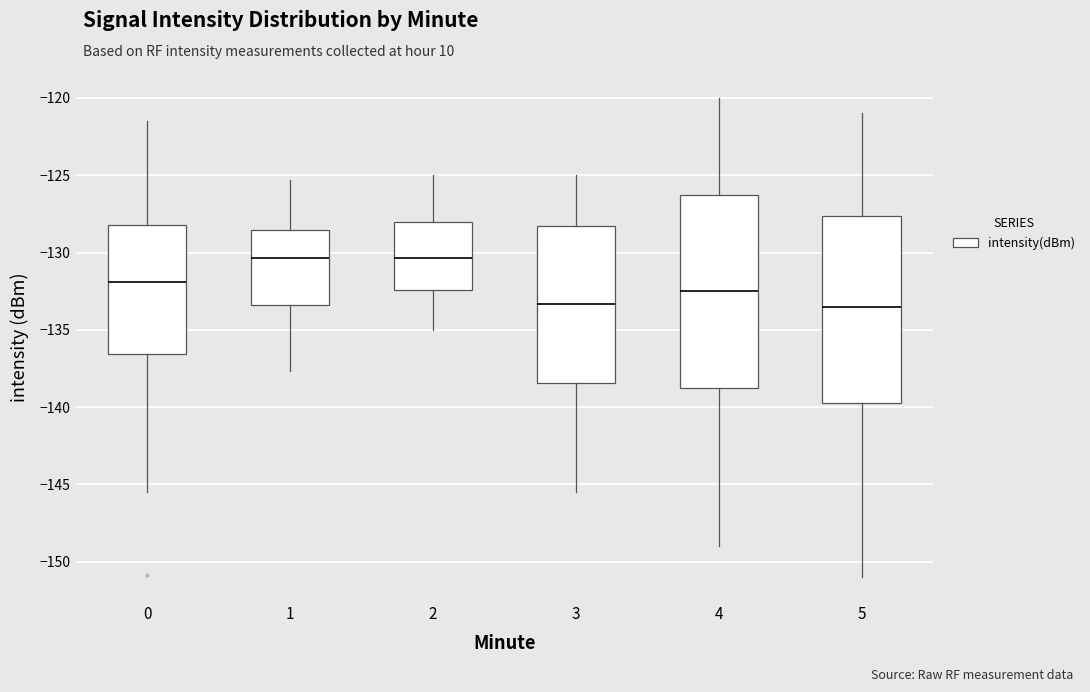

Reading left to right, read every box against the y-axis: the position of its median line, the range the box covers, and the ends of its whiskers. The values are not printed on the chart, so give them approximately, as read against the axis.

0: median -132.0, box -136.5 to -128.0, whiskers -145.5 to -121.5
1: median -130.5, box -133.5 to -128.5, whiskers -137.5 to -125.5
2: median -130.5, box -132.5 to -128.0, whiskers -135.0 to -125.0
3: median -133.5, box -138.5 to -128.5, whiskers -145.5 to -125.0
4: median -132.5, box -138.5 to -126.0, whiskers -149.0 to -120.0
5: median -133.5, box -139.5 to -127.5, whiskers -151.0 to -121.0